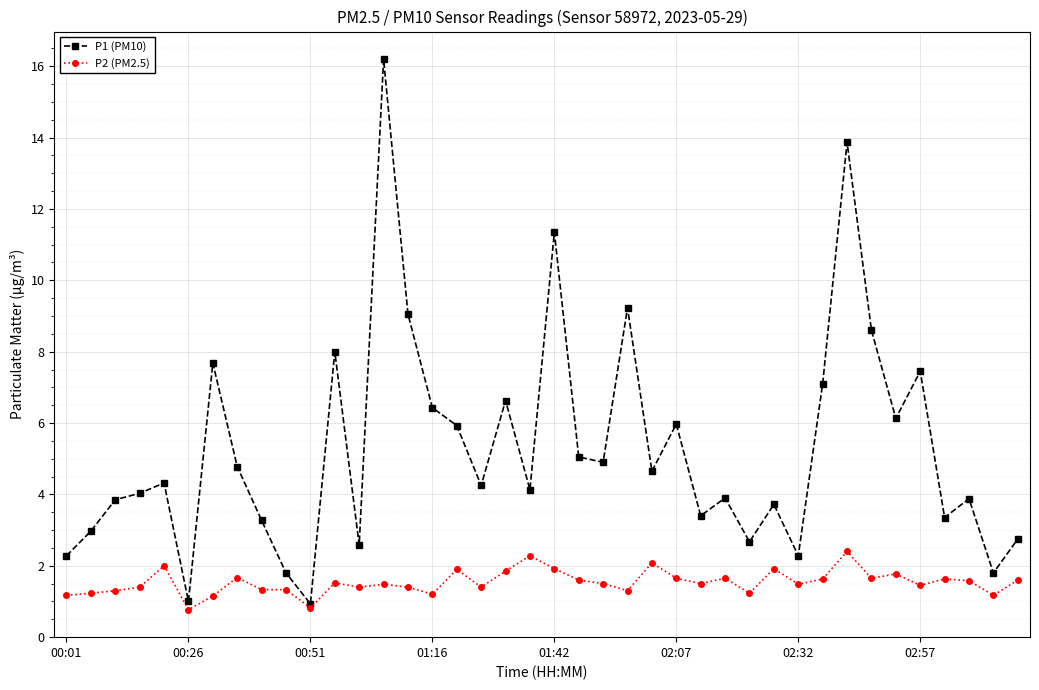

How many distinct data groups are displayed?

2